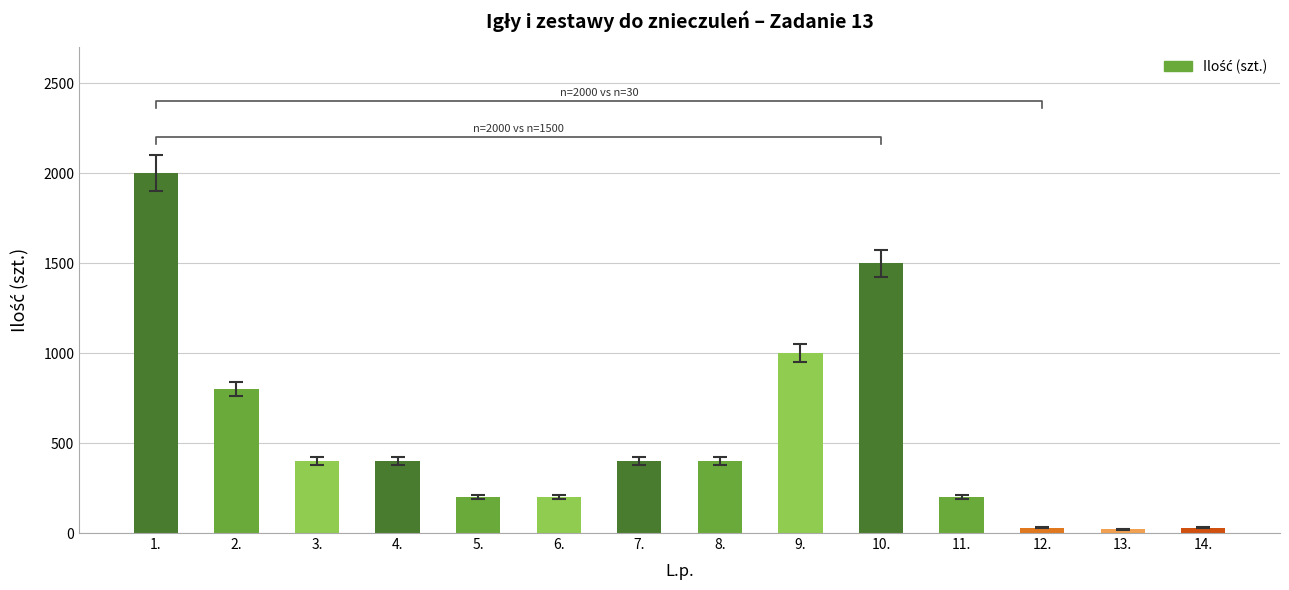

The chart shows a value of 1291 at 2.. True or false?

False